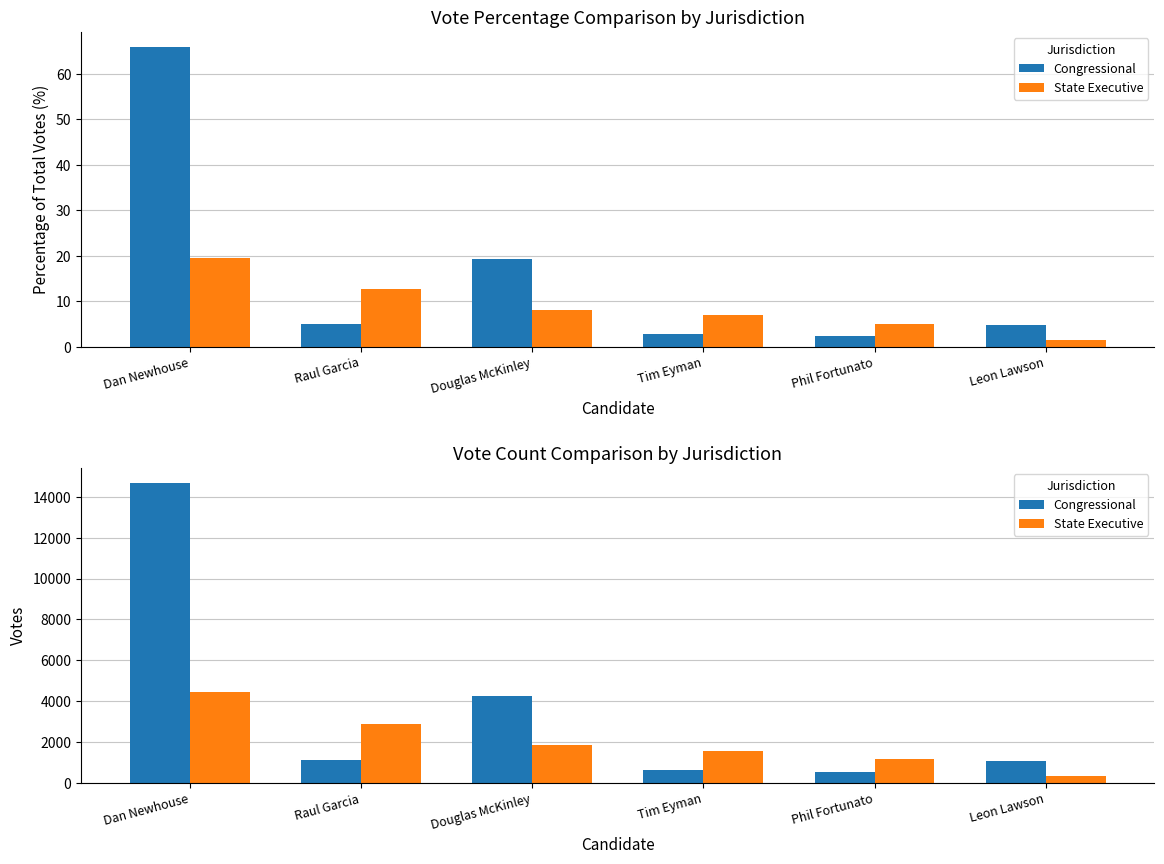

What position from the left is Douglas McKinley?

3